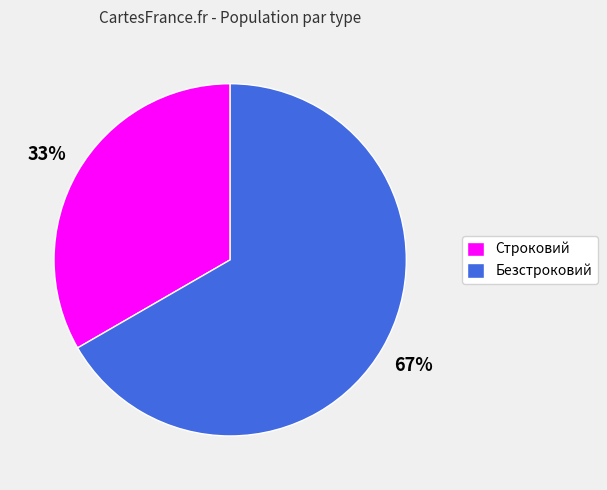

Approximately how many times larger is the value at Безстроковий compared to Строковий?

2.0